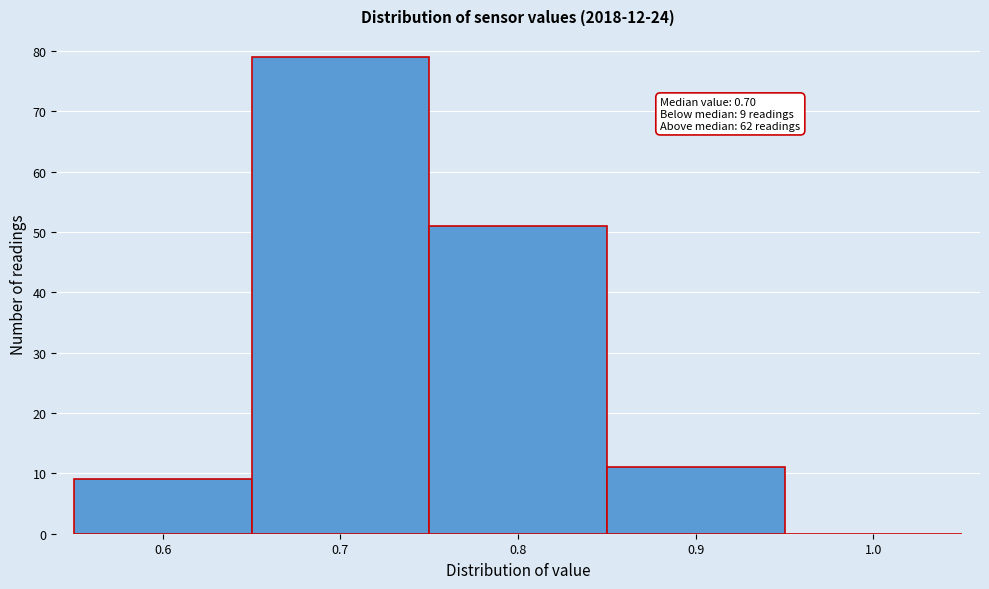

Which range on the x-axis has the tallest bar?

0.65 to 0.75